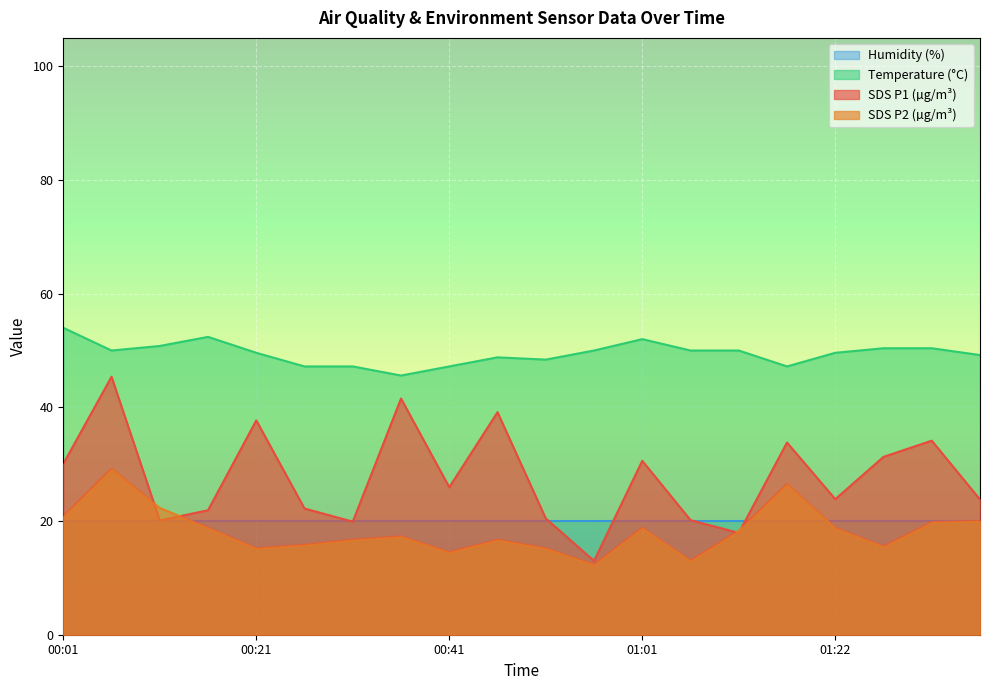

What is the difference between the highest and lowest values at 00:01?

34.0